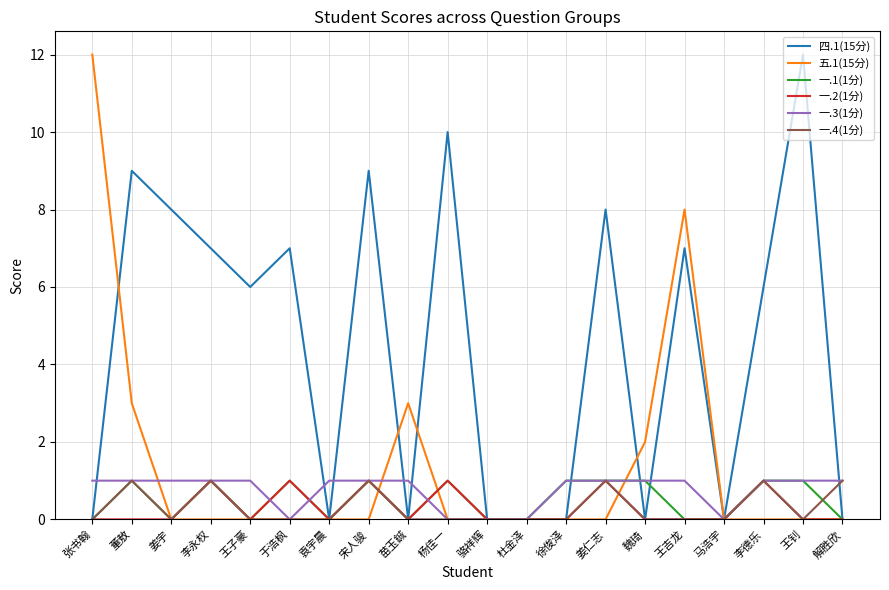

The 一.3(1分) series shows 1 at 姜仁志. True or false?

True